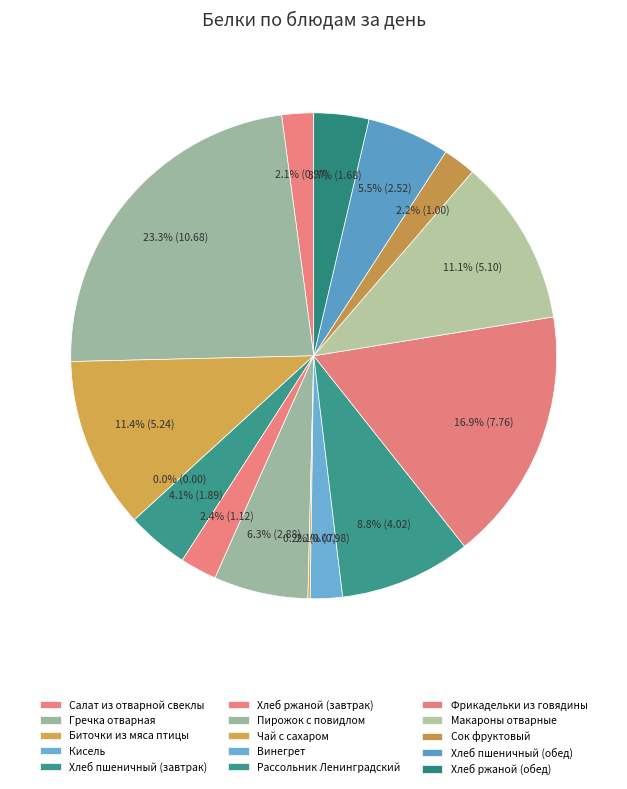

Which category has the smallest portion of the pie?

Кисель